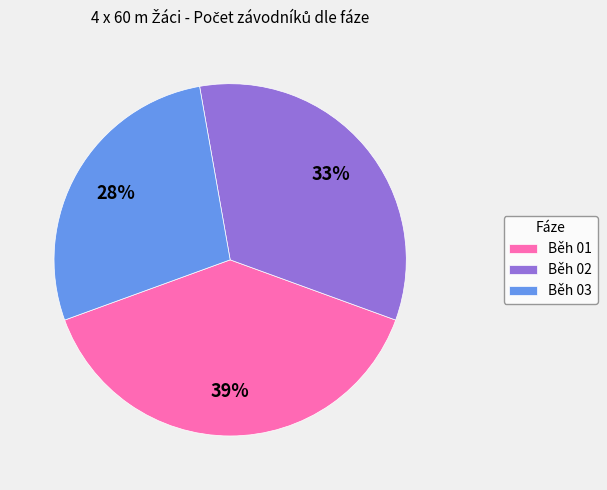

To the nearest percent, what is the difference between the largest and smallest slice percentages?

11%